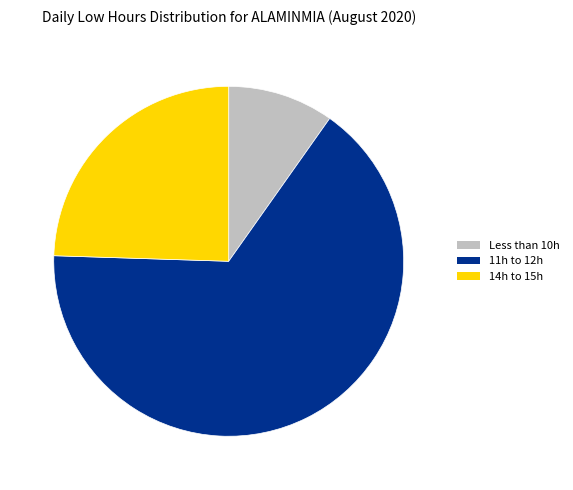

Rank the categories by value from highest to lowest.

11h to 12h, 14h to 15h, Less than 10h